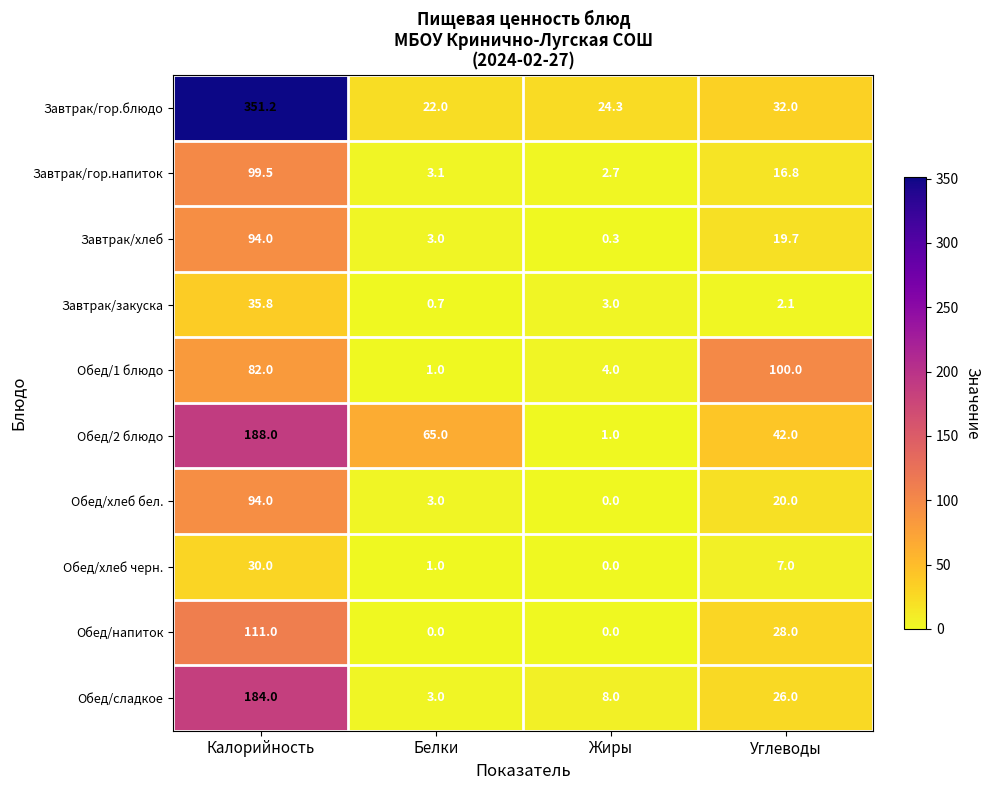

Which series changed the most between Жиры and Углеводы?

Обед/1 блюдо